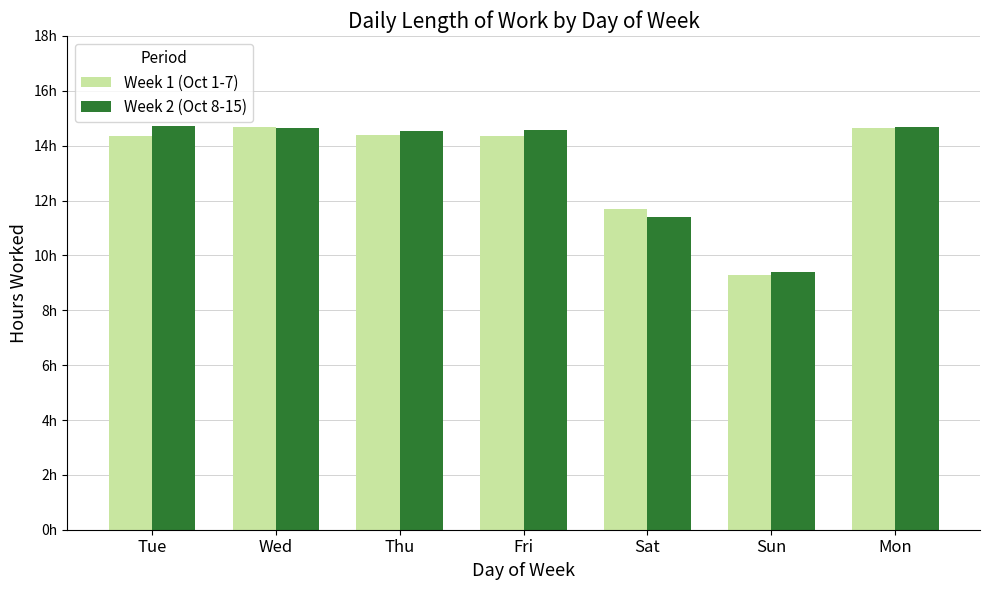

What is the maximum value for Week 1 (Oct 1-7)?

14.7